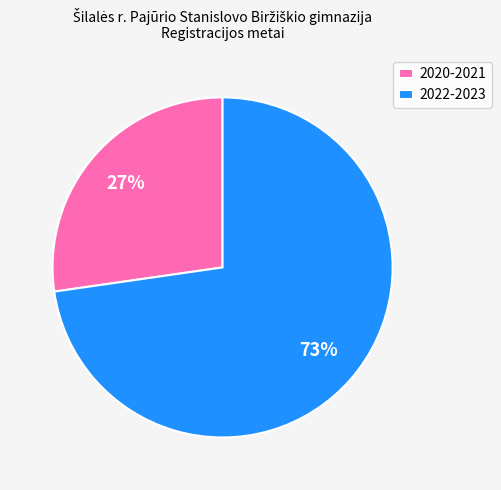

Does 2020-2021 account for over 50% of the chart?

No